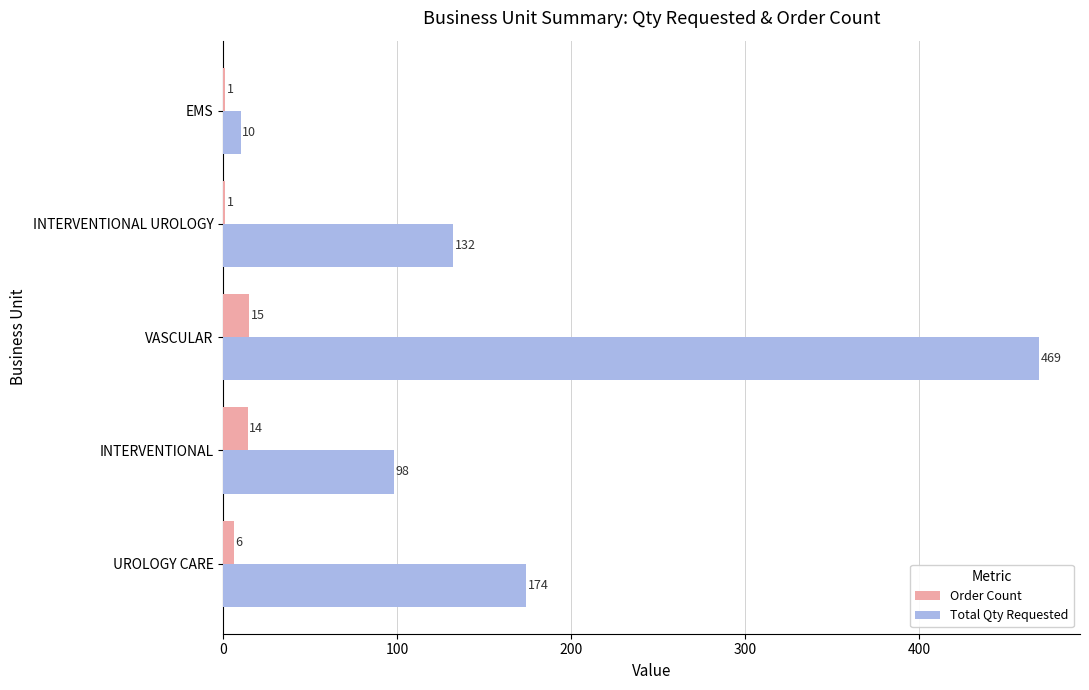

Which series has the largest total across all categories?

Total Qty Requested